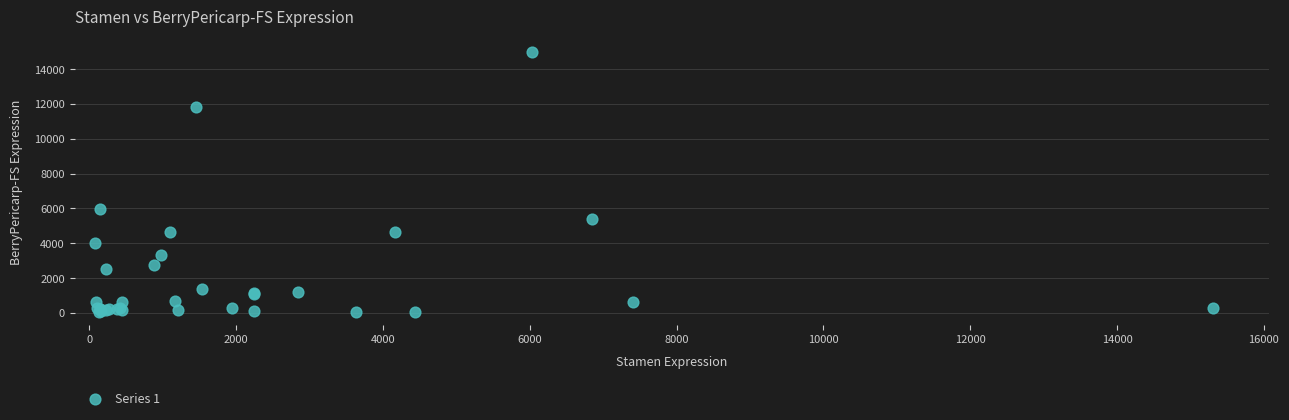

What Y value in the scatter plot is closest to 7517?

5976.2